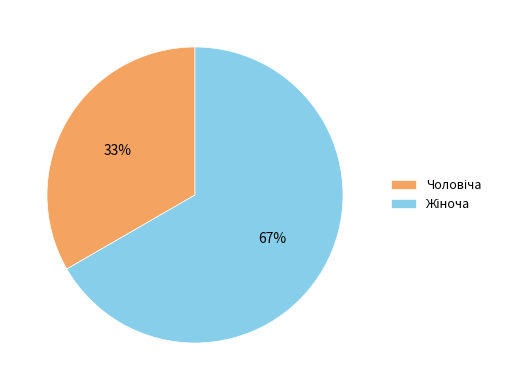

To the nearest percent, what is the average slice percentage?

50%